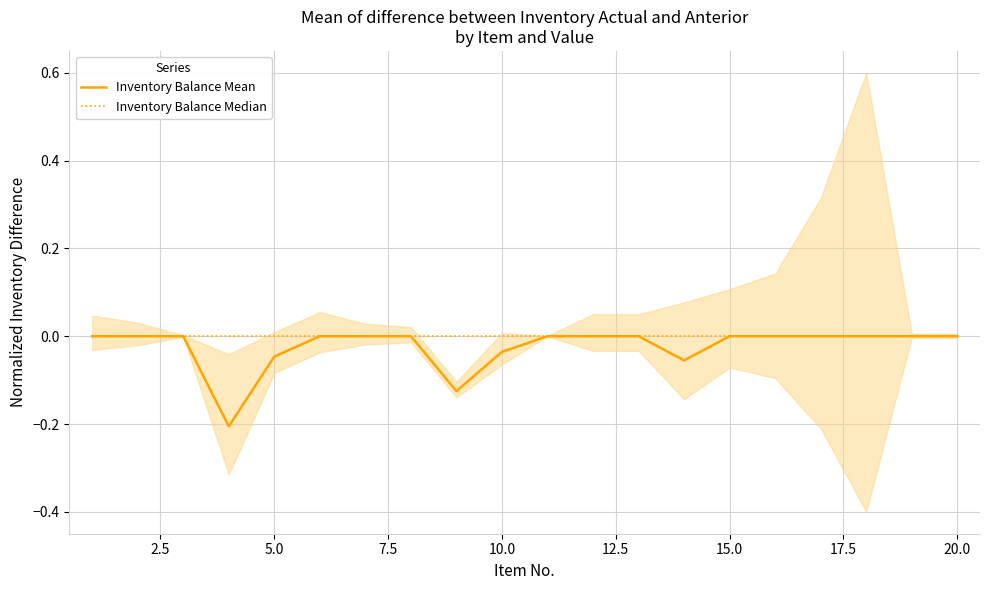

True or false: Inventory Balance Mean and Inventory Balance Median cross at least once.

False